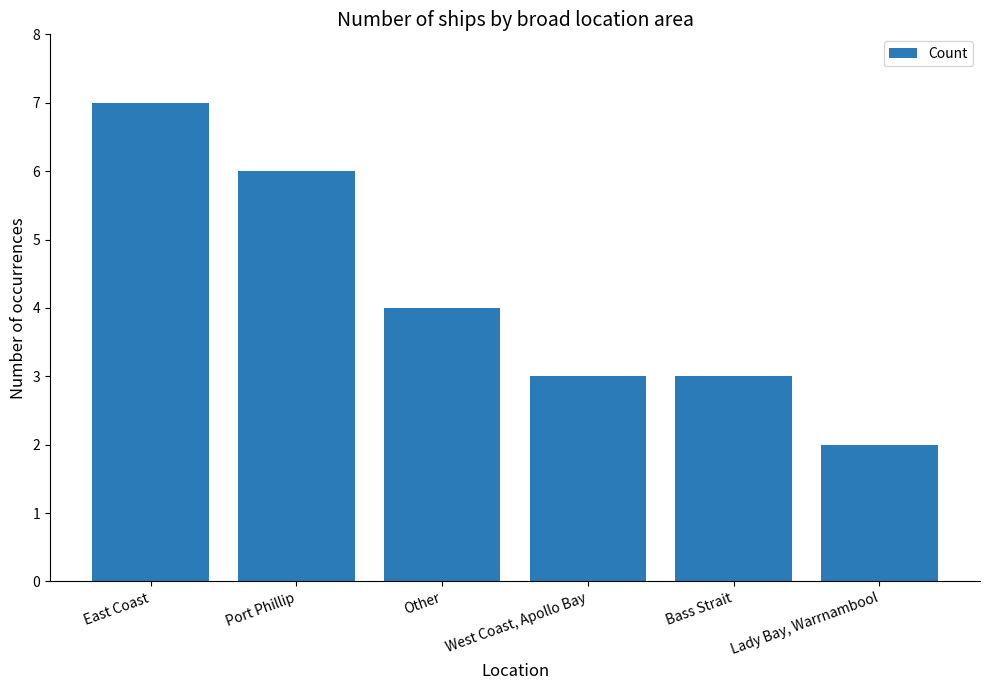

What is the value of the 4th bar from the left?

3